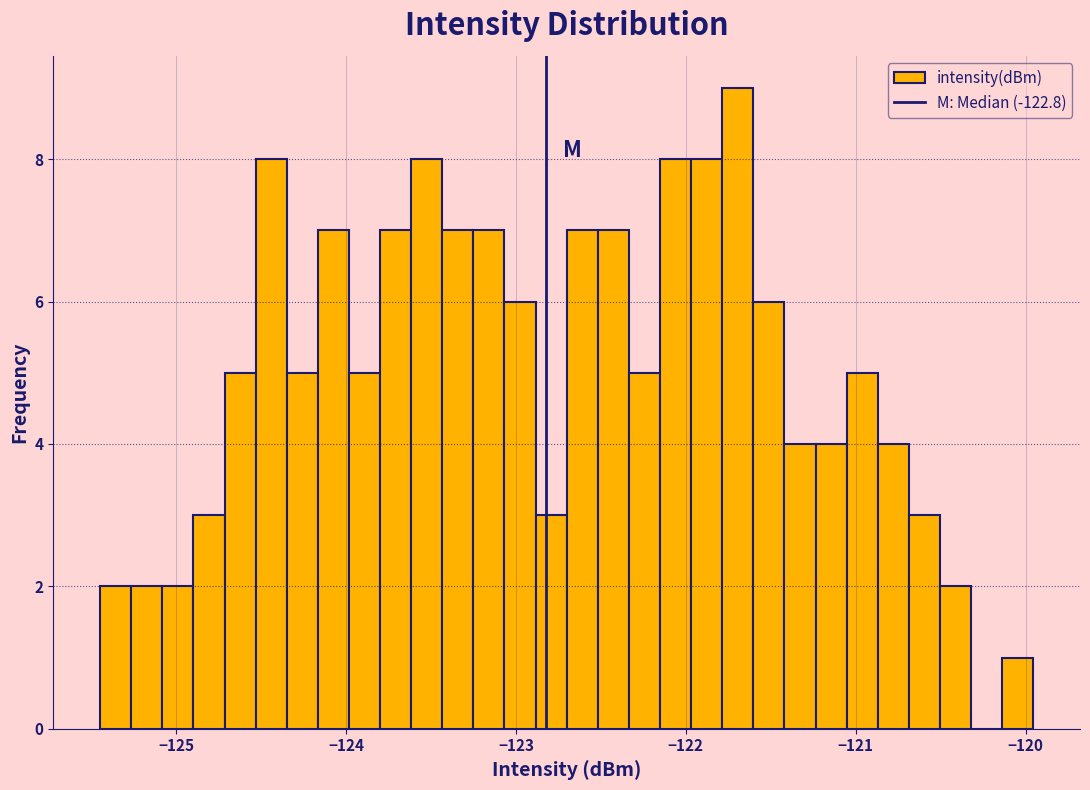

Read against the x-axis, roughly where is the centre of the tallest bar?

-121.7